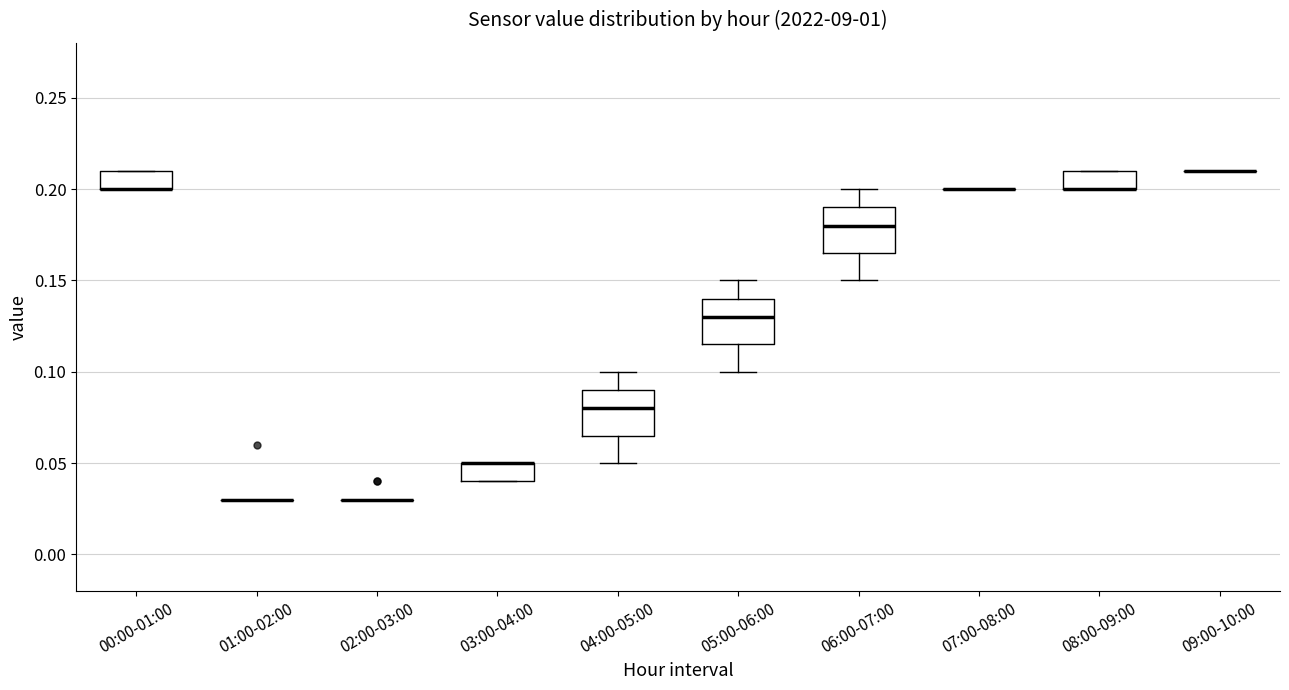

Reading left to right, read every box against the y-axis: the position of its median line, the range the box covers, and the ends of its whiskers. The values are not printed on the chart, so give them approximately, as read against the axis.

00:00-01:00: median 0.200 (drawn on the box's lower edge), box 0.200 to 0.210, whiskers 0.200 to 0.210
01:00-02:00: box collapsed to a line at 0.030, whiskers 0.030 to 0.030
02:00-03:00: box collapsed to a line at 0.030, whiskers 0.030 to 0.030
03:00-04:00: median 0.050 (drawn on the box's upper edge), box 0.040 to 0.050, whiskers 0.040 to 0.050
04:00-05:00: median 0.080, box 0.065 to 0.090, whiskers 0.050 to 0.100
05:00-06:00: median 0.130, box 0.115 to 0.140, whiskers 0.100 to 0.150
06:00-07:00: median 0.180, box 0.165 to 0.190, whiskers 0.150 to 0.200
07:00-08:00: box collapsed to a line at 0.200, whiskers 0.200 to 0.200
08:00-09:00: median 0.200 (drawn on the box's lower edge), box 0.200 to 0.210, whiskers 0.200 to 0.210
09:00-10:00: box collapsed to a line at 0.210, whiskers 0.210 to 0.210